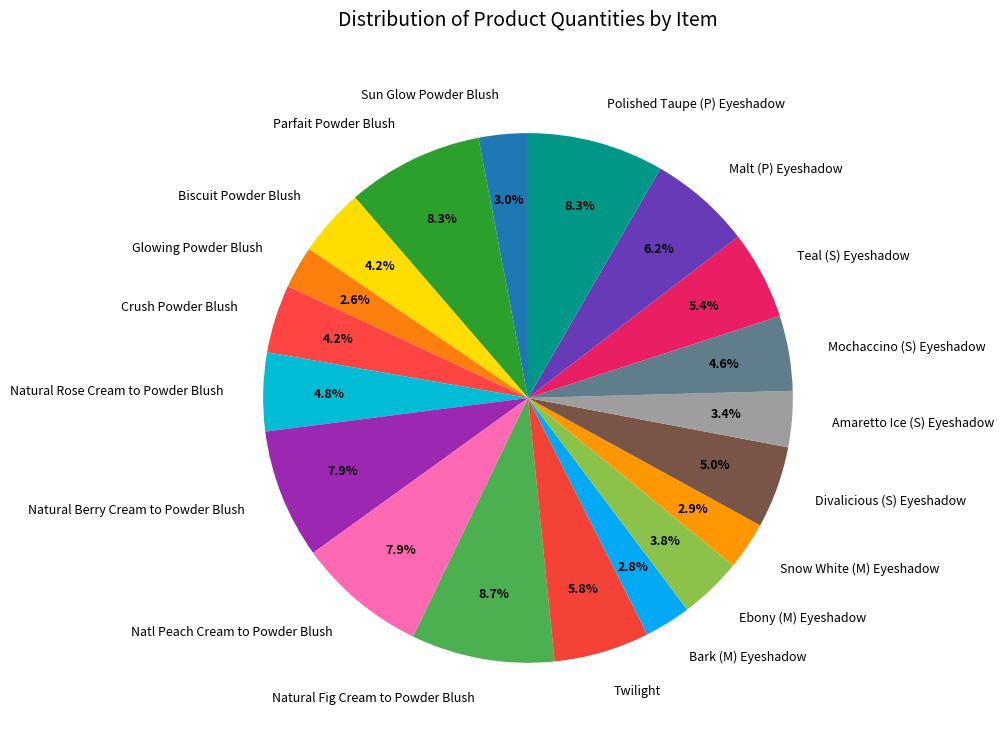

Approximately how many times larger is the value at Crush Powder Blush compared to Natural Fig Cream to Powder Blush?

0.5